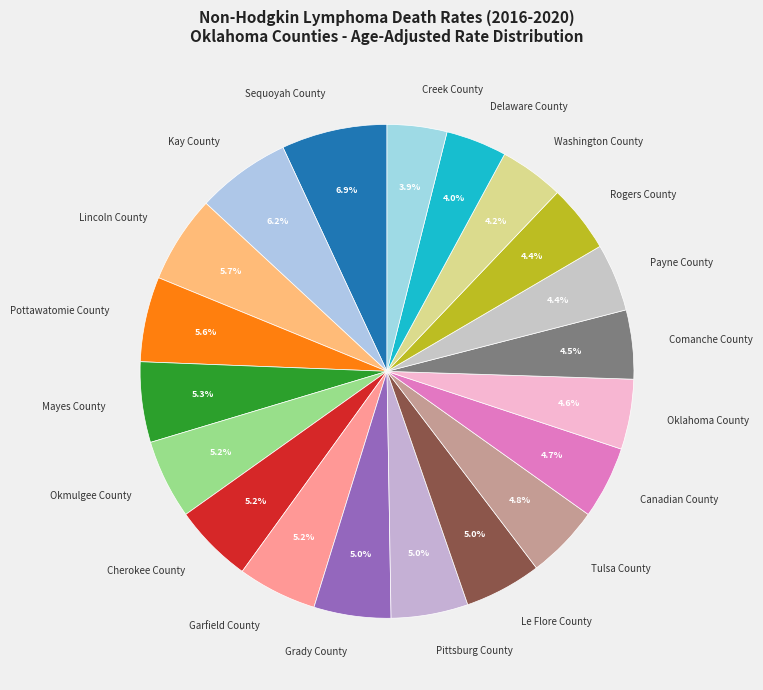

Which slice is the largest?

Sequoyah County